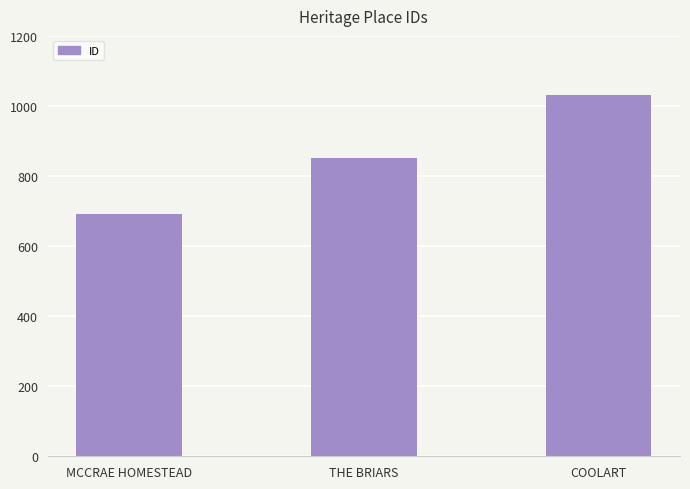

How many values are below 852?

1